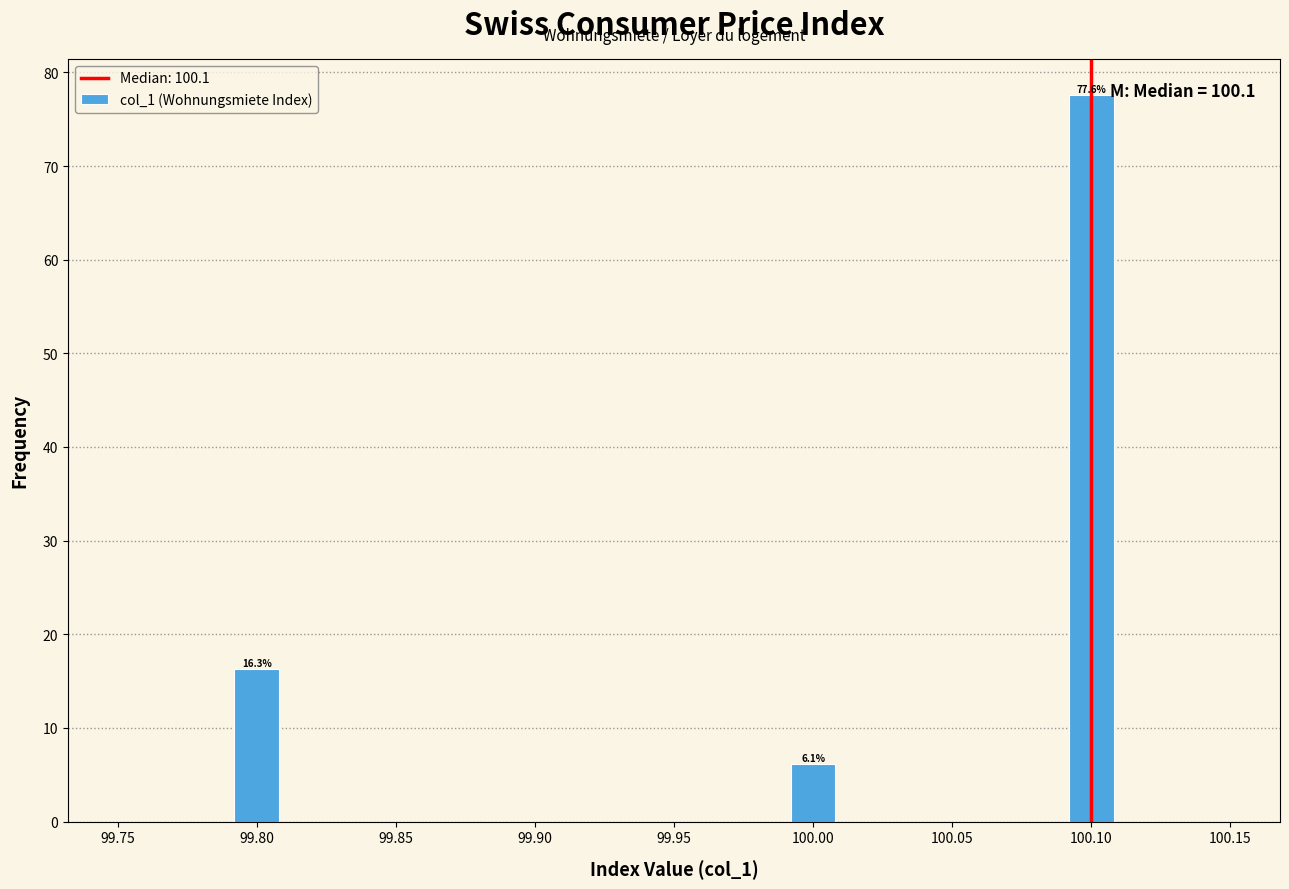

Over which range of the x-axis is the bar tallest?

100.09 to 100.11